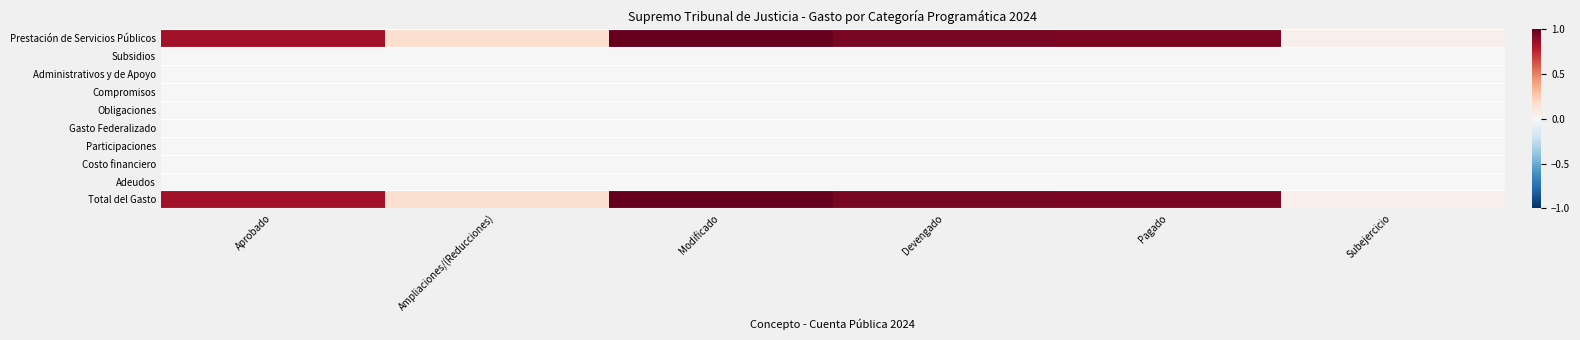

Reading left to right, transcribe all the data shown in this chart.

Prestación de Servicios Públicos: Aprobado=0.8	Ampliaciones/(Reducciones)=0.2	Modificado=1.0	Devengado=0.9	Pagado=0.9	Subejercicio=0.1
Subsidios: Aprobado=0.0	Ampliaciones/(Reducciones)=0.0	Modificado=0.0	Devengado=0.0	Pagado=0.0	Subejercicio=0.0
Administrativos y de Apoyo: Aprobado=0.0	Ampliaciones/(Reducciones)=0.0	Modificado=0.0	Devengado=0.0	Pagado=0.0	Subejercicio=0.0
Compromisos: Aprobado=0.0	Ampliaciones/(Reducciones)=0.0	Modificado=0.0	Devengado=0.0	Pagado=0.0	Subejercicio=0.0
Obligaciones: Aprobado=0.0	Ampliaciones/(Reducciones)=0.0	Modificado=0.0	Devengado=0.0	Pagado=0.0	Subejercicio=0.0
Gasto Federalizado: Aprobado=0.0	Ampliaciones/(Reducciones)=0.0	Modificado=0.0	Devengado=0.0	Pagado=0.0	Subejercicio=0.0
Participaciones: Aprobado=0.0	Ampliaciones/(Reducciones)=0.0	Modificado=0.0	Devengado=0.0	Pagado=0.0	Subejercicio=0.0
Costo financiero: Aprobado=0.0	Ampliaciones/(Reducciones)=0.0	Modificado=0.0	Devengado=0.0	Pagado=0.0	Subejercicio=0.0
Adeudos: Aprobado=0.0	Ampliaciones/(Reducciones)=0.0	Modificado=0.0	Devengado=0.0	Pagado=0.0	Subejercicio=0.0
Total del Gasto: Aprobado=0.8	Ampliaciones/(Reducciones)=0.2	Modificado=1.0	Devengado=0.9	Pagado=0.9	Subejercicio=0.1